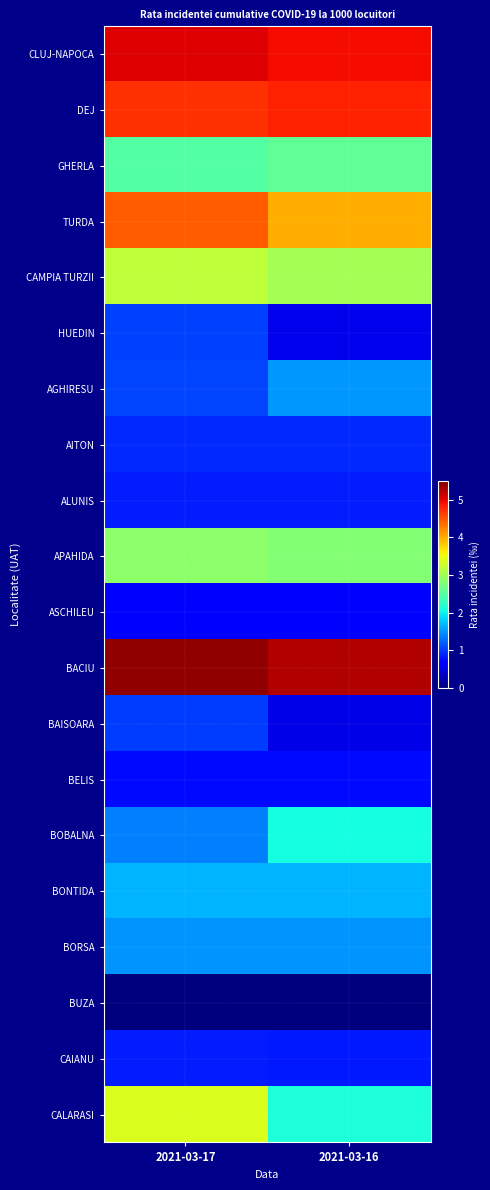

Reading right to left, list all the values displayed in this chart.

CLUJ-NAPOCA: 2021-03-16=4.9	2021-03-17=5.0
DEJ: 2021-03-16=4.8	2021-03-17=4.7
GHERLA: 2021-03-16=2.6	2021-03-17=2.5
TURDA: 2021-03-16=4.0	2021-03-17=4.5
CAMPIA TURZII: 2021-03-16=3.0	2021-03-17=3.2
HUEDIN: 2021-03-16=0.5	2021-03-17=1.1
AGHIRESU: 2021-03-16=1.5	2021-03-17=1.1
AITON: 2021-03-16=0.9	2021-03-17=0.9
ALUNIS: 2021-03-16=0.8	2021-03-17=0.8
APAHIDA: 2021-03-16=2.8	2021-03-17=2.9
ASCHILEU: 2021-03-16=0.7	2021-03-17=0.7
BACIU: 2021-03-16=5.2	2021-03-17=5.4
BAISOARA: 2021-03-16=0.5	2021-03-17=1.0
BELIS: 2021-03-16=0.7	2021-03-17=0.7
BOBALNA: 2021-03-16=2.1	2021-03-17=1.4
BONTIDA: 2021-03-16=1.7	2021-03-17=1.7
BORSA: 2021-03-16=1.5	2021-03-17=1.5
BUZA: 2021-03-16=0.0	2021-03-17=0.0
CAIANU: 2021-03-16=0.8	2021-03-17=0.8
CALARASI: 2021-03-16=2.1	2021-03-17=3.4